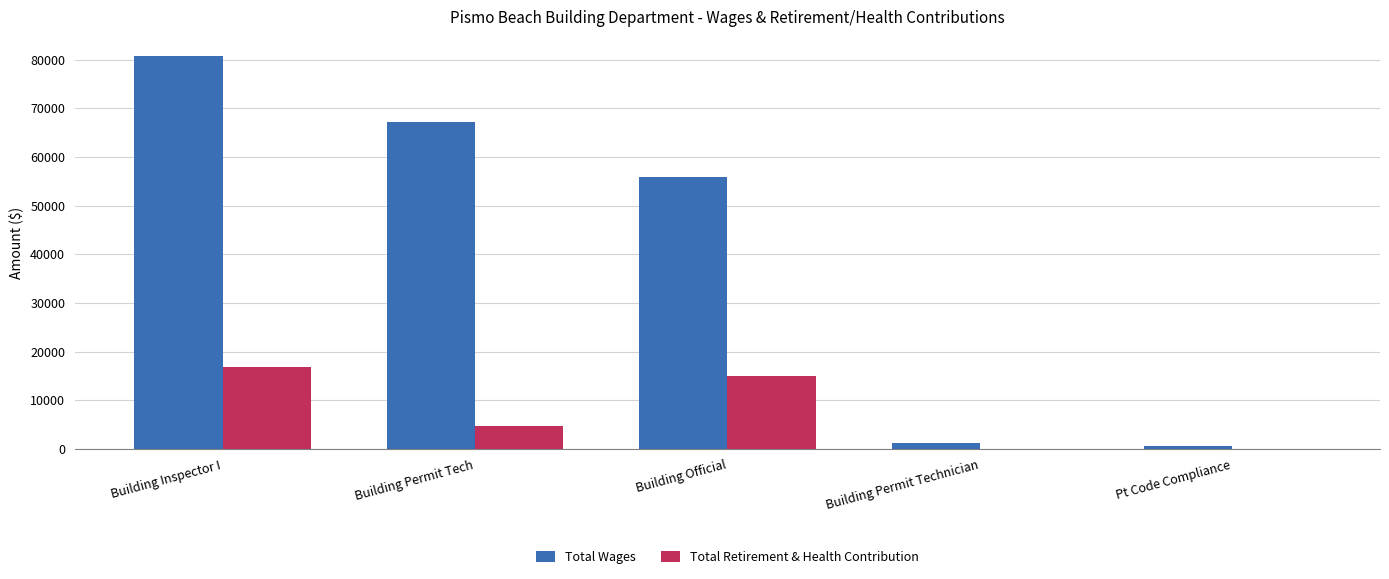

At which category is the sum across all series the highest?

Building Inspector I